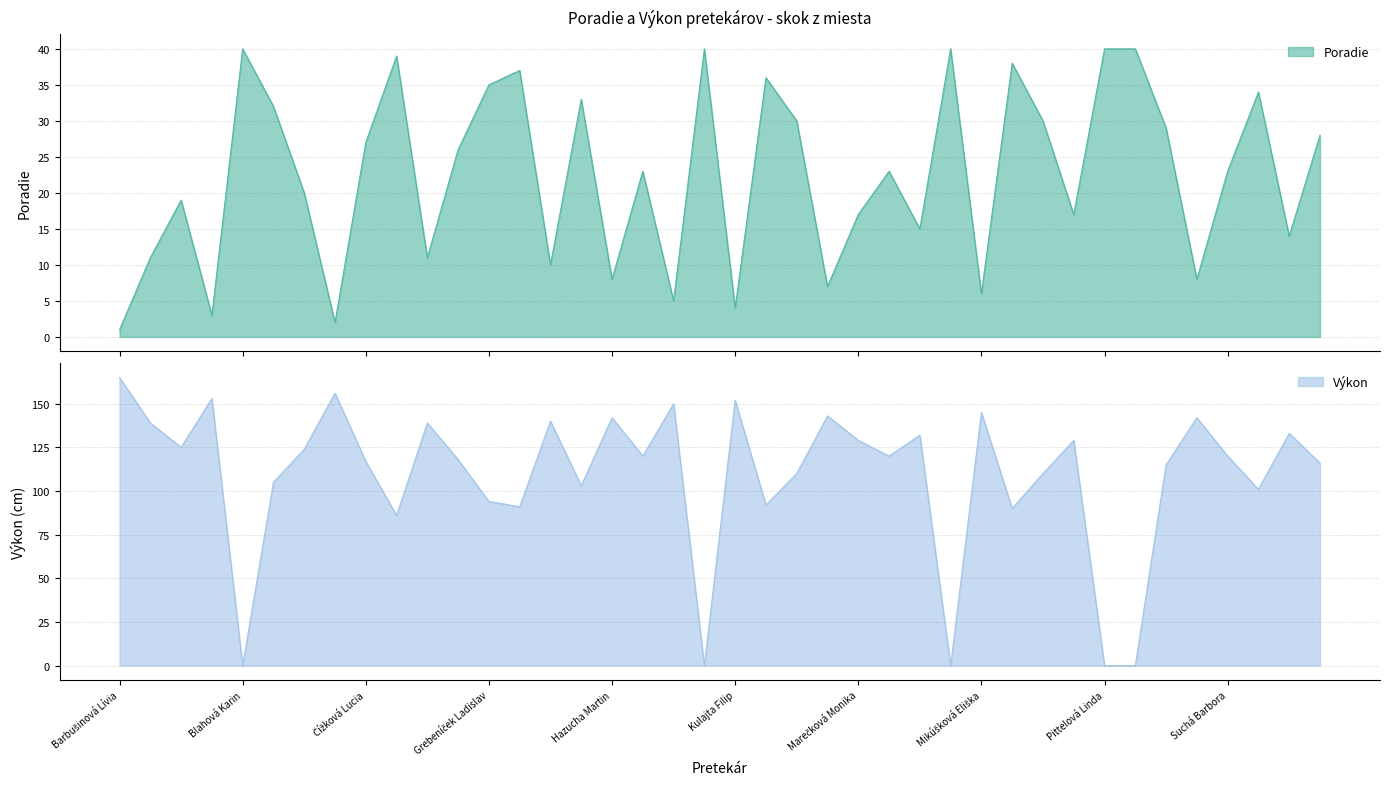

At which label does Poradie reach its peak?

Blahová Karin